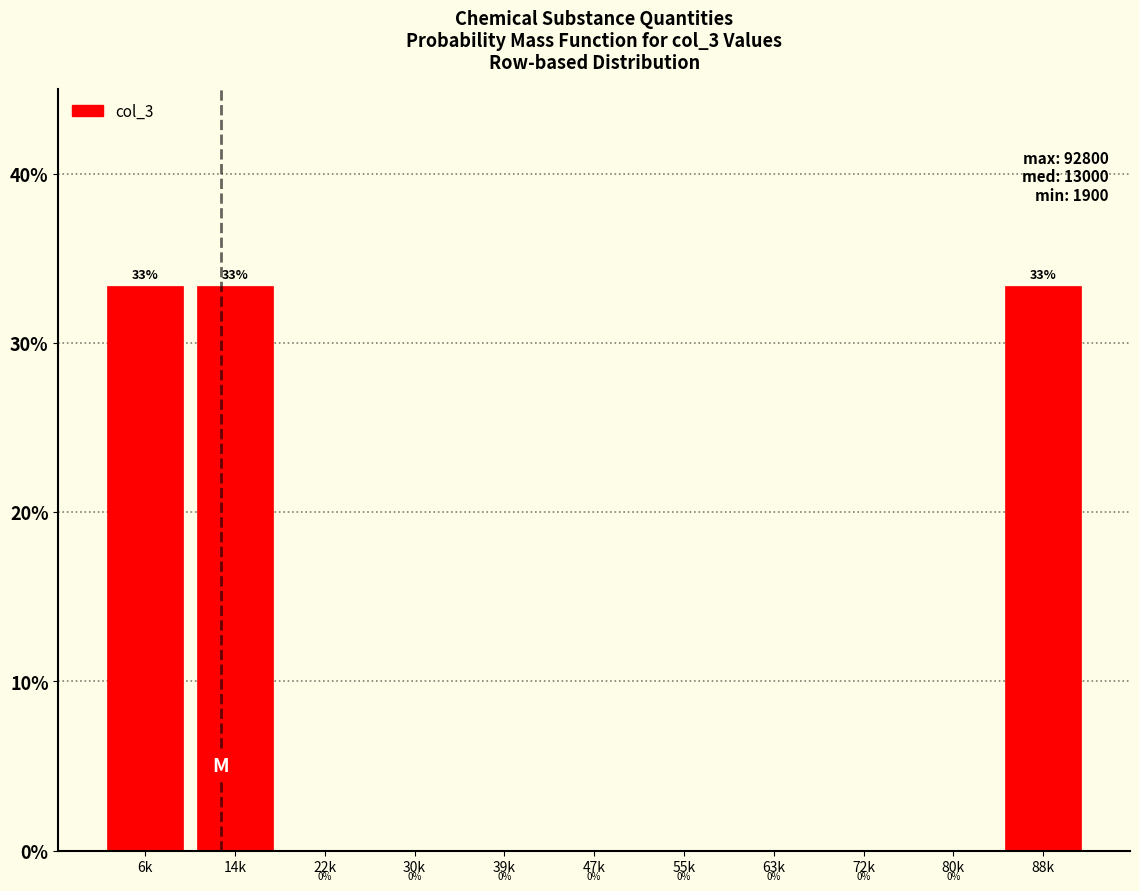

What is the greatest value displayed?

33.3